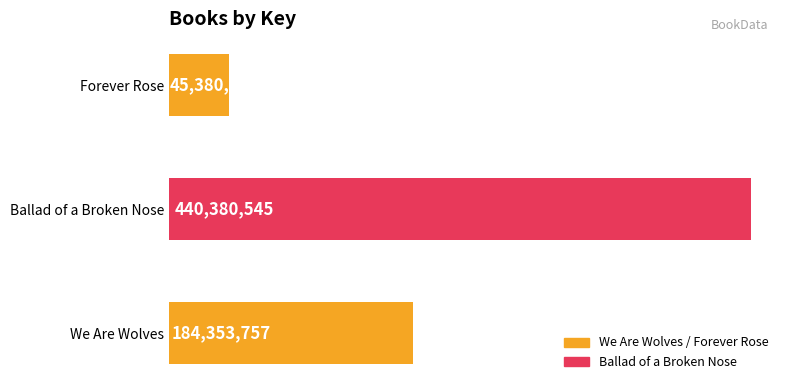

Does the chart contain stacked bars?

No